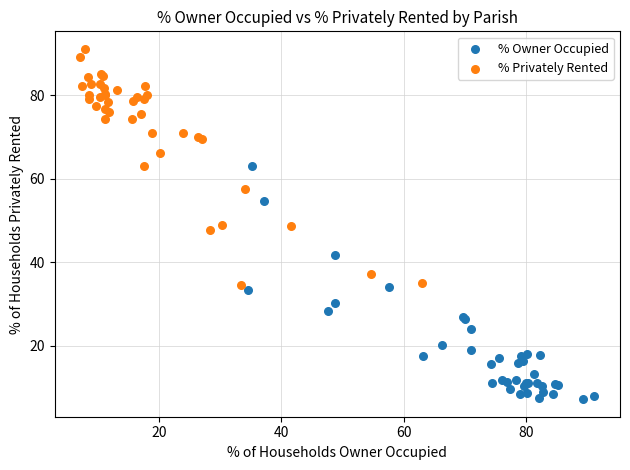

Which series reaches the maximum Y coordinate?

% Privately Rented